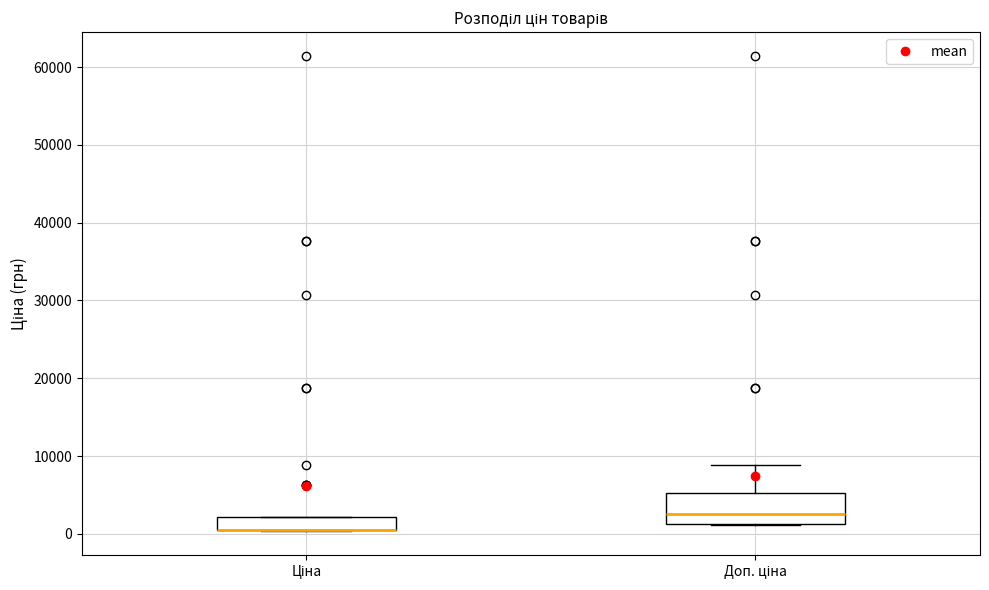

Reading left to right, read every box against the y-axis: the position of its median line, the range the box covers, and the ends of its whiskers. The values are not printed on the chart, so give them approximately, as read against the axis.

Ціна: median 1000 (drawn on the box's lower edge), box 0 to 2000, whiskers 0 to 2000
Доп. ціна: median 3000, box 1000 to 5000, whiskers 1000 to 9000